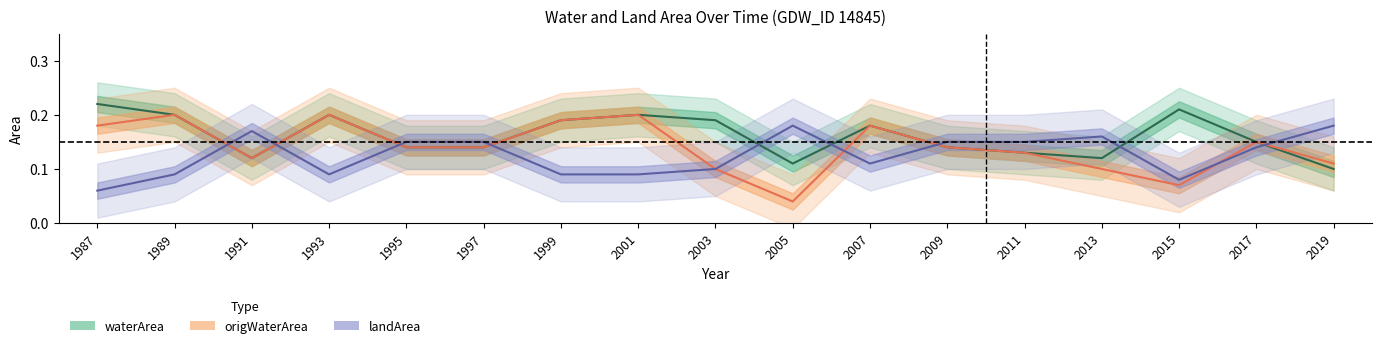

At which label is origWaterArea closest to 0?

2005